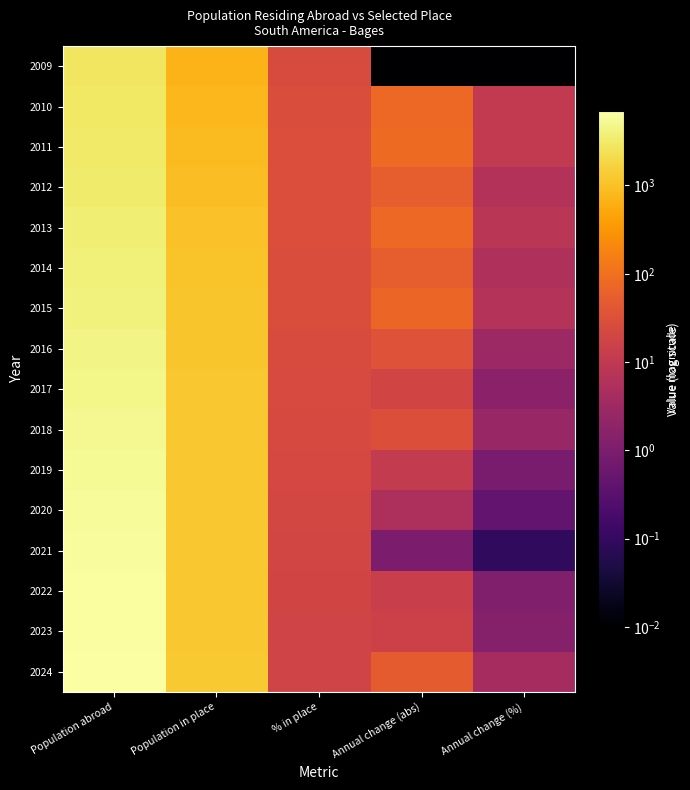

At which category is the sum across all series the highest?

Population abroad